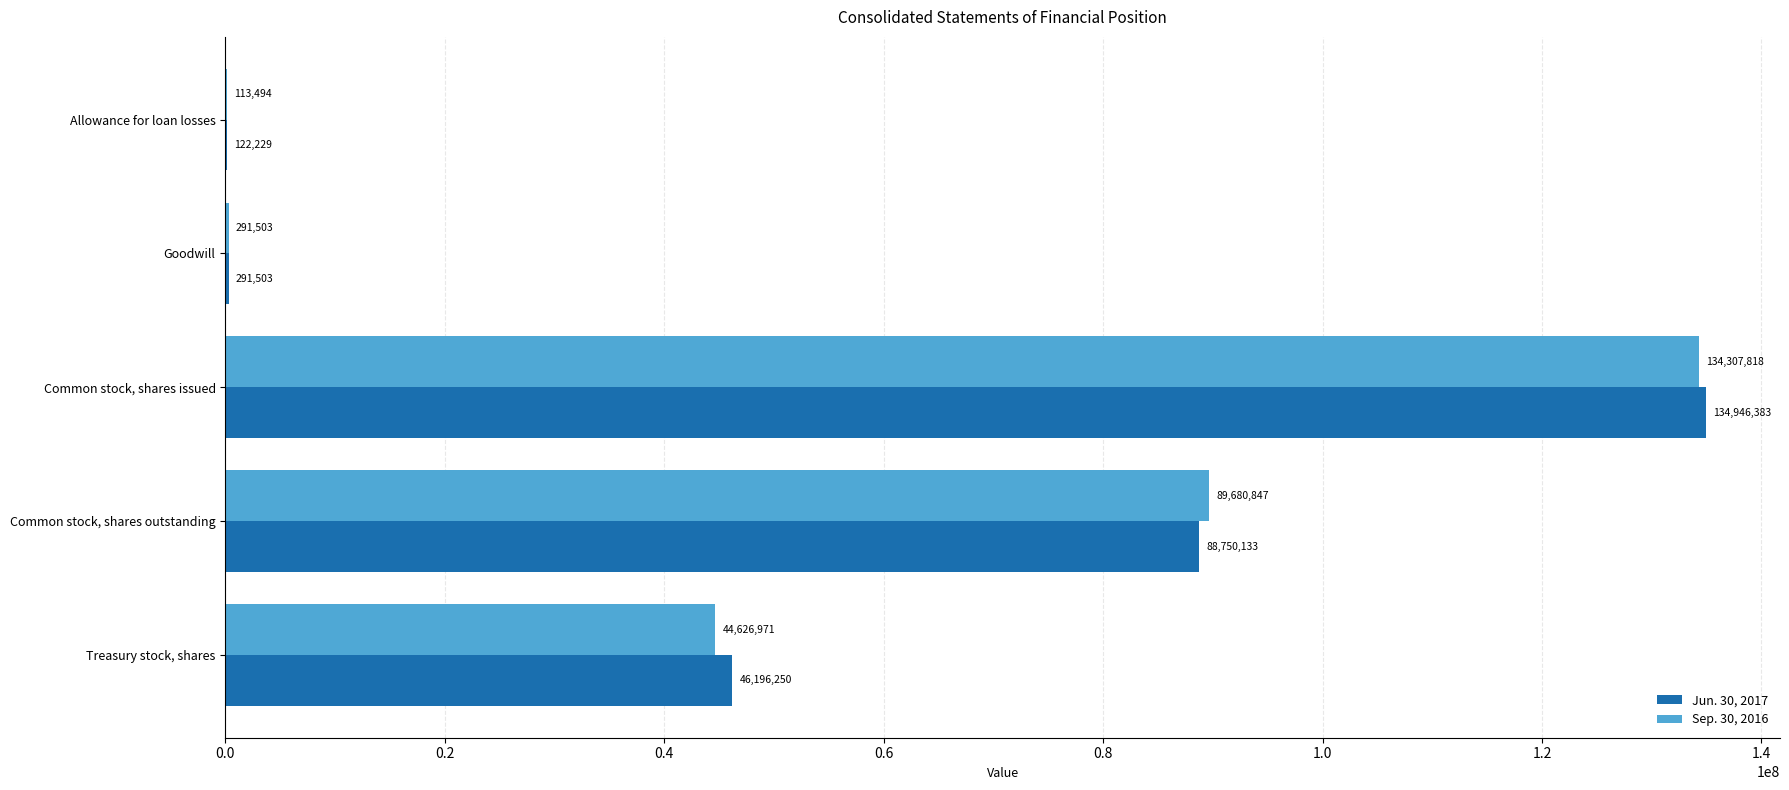

Which series changed the most between Allowance for loan losses and Common stock, shares issued?

Jun. 30, 2017